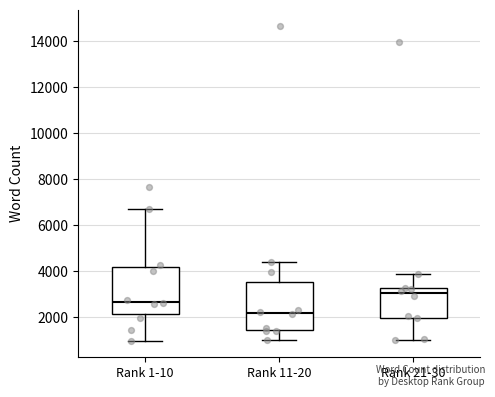

Reading left to right, read every box against the y-axis: the position of its median line, the range the box covers, and the ends of its whiskers. The values are not printed on the chart, so give them approximately, as read against the axis.

Rank 1-10: median 2600, box 2200 to 4200, whiskers 1000 to 6600
Rank 11-20: median 2200, box 1400 to 3600, whiskers 1000 to 4400
Rank 21-30: median 3000, box 2000 to 3200, whiskers 1000 to 3800